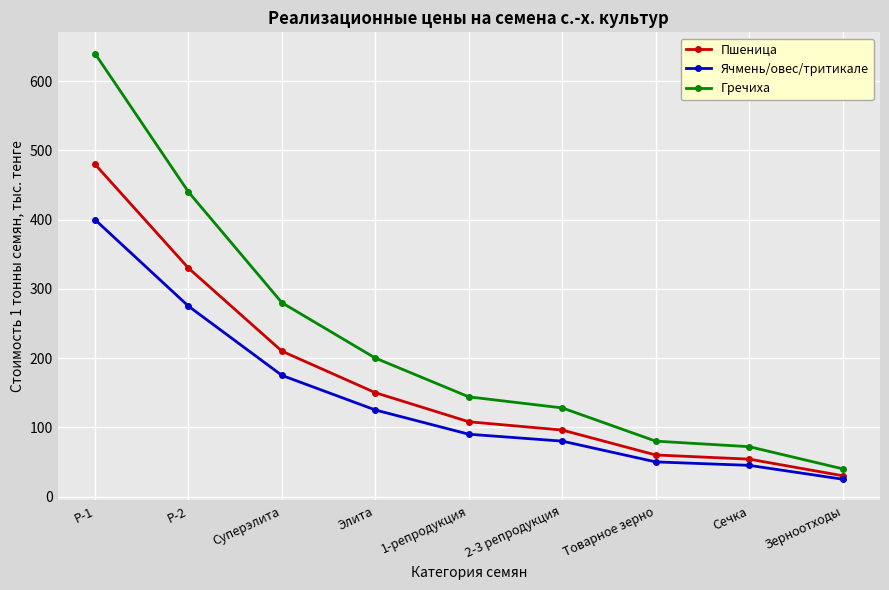

At which label does Ячмень/овес/тритикале first exceed 90?

Р-1